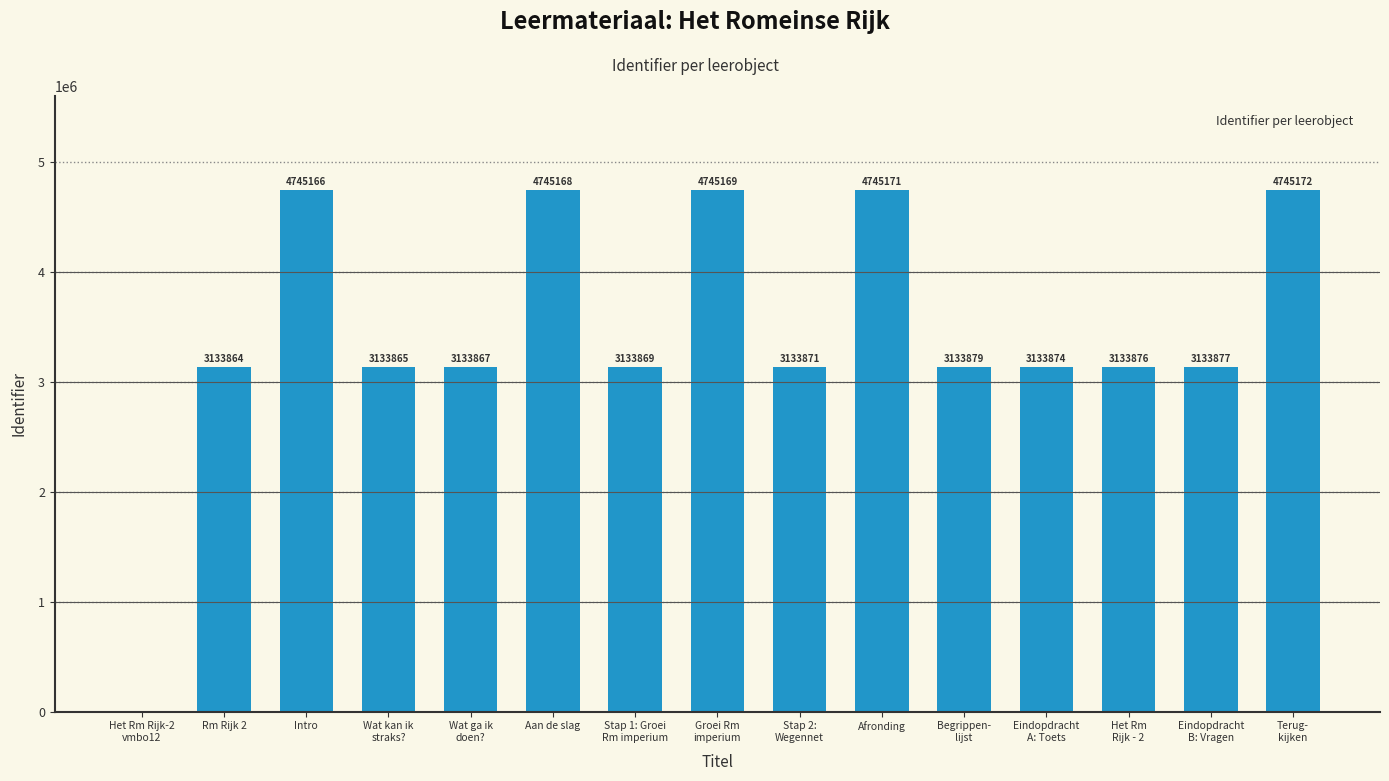

Between Wat kan ik
straks? and Intro, which is larger?

Intro